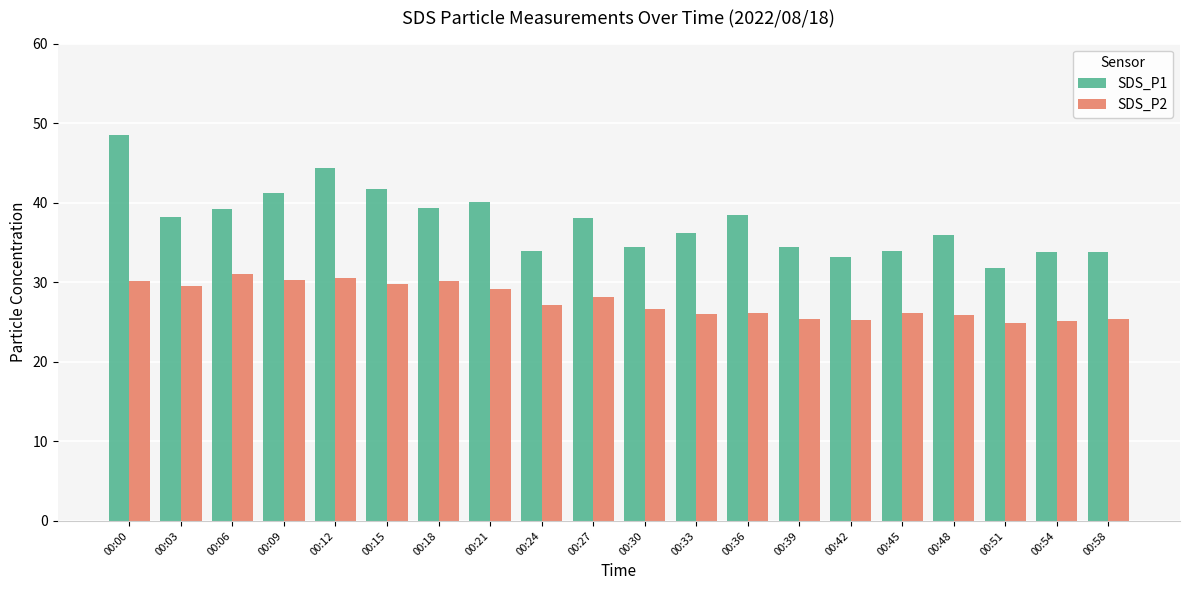

Which series has the largest total across all categories?

SDS_P1